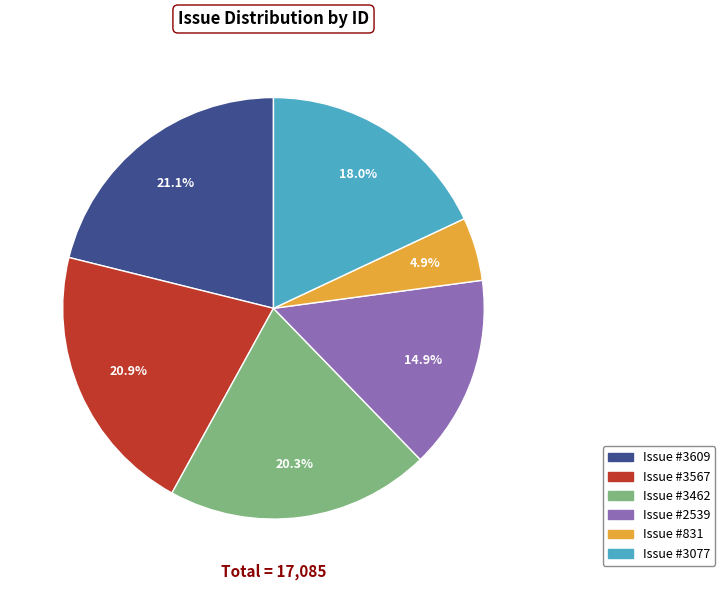

How many slices are in this pie chart?

6